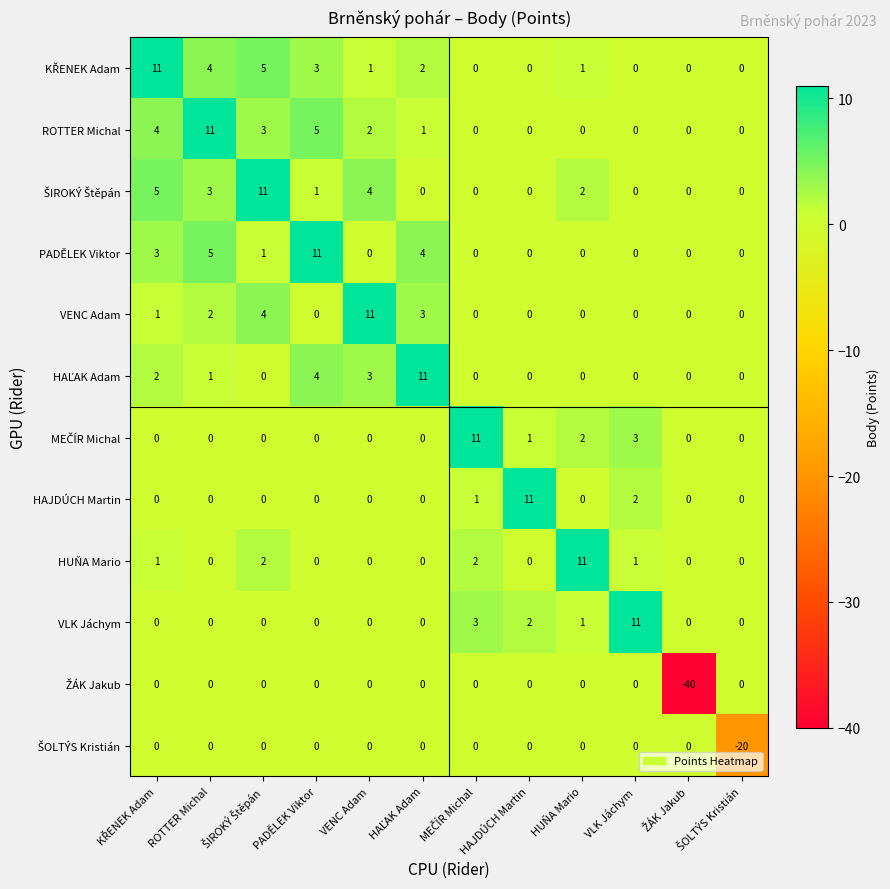

At how many categories does at least one series exceed 2?

10